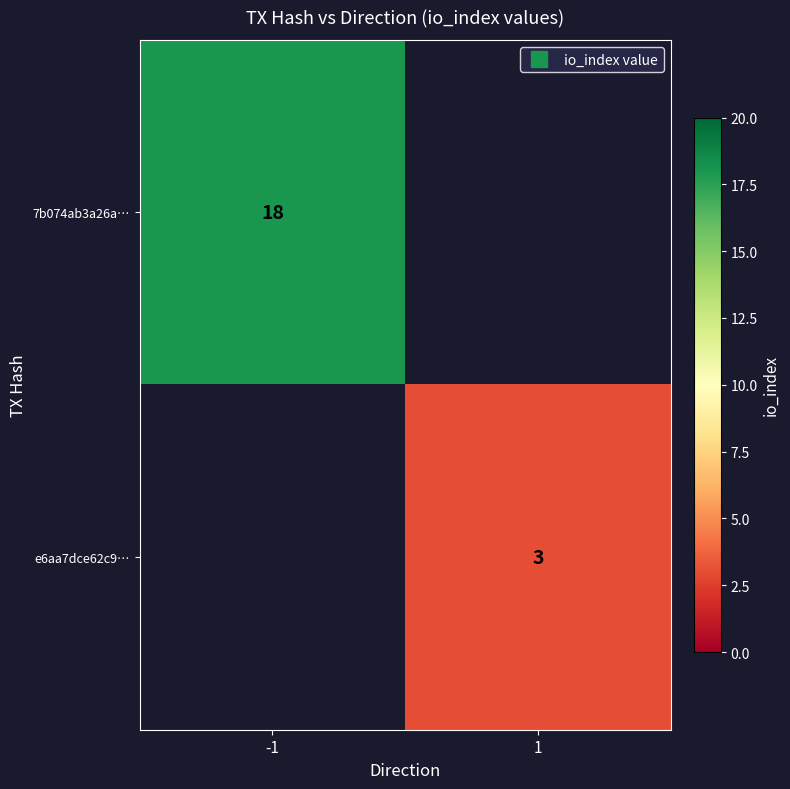

Is it true that 7b074ab3a26a… equals 0 at 1?

True